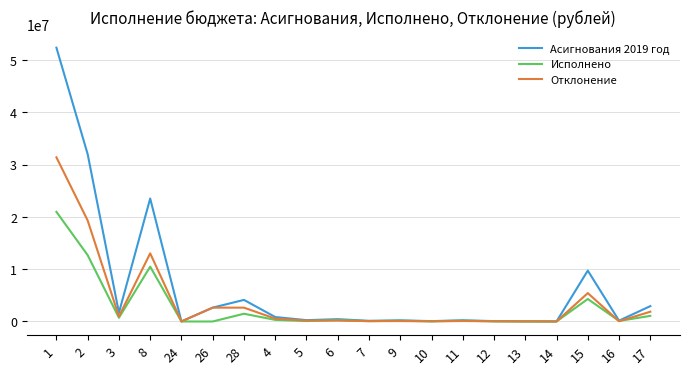

What is the total value across all series at 8?

47024842.0